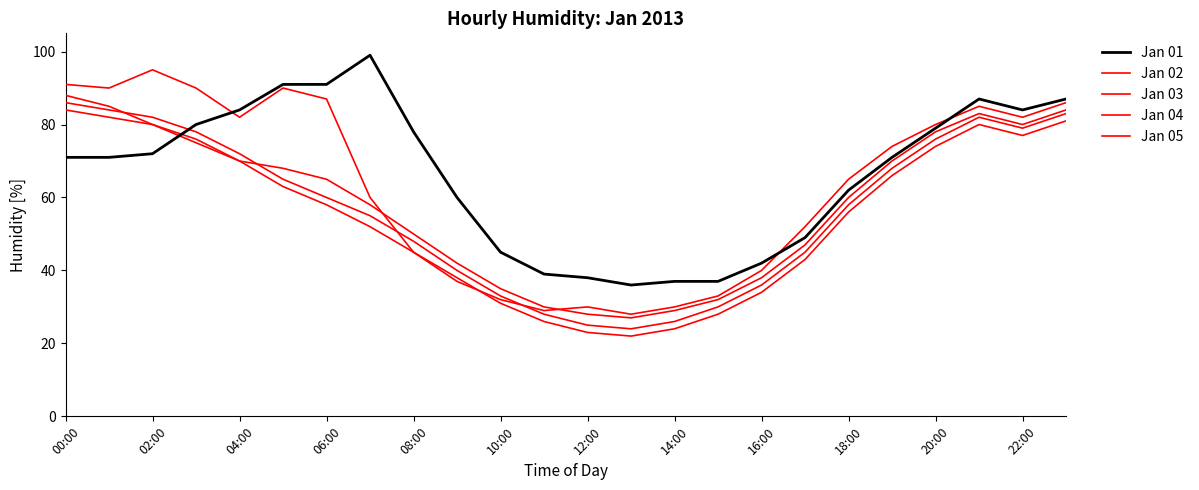

At which label does Jan 02 first exceed 74?

00:00